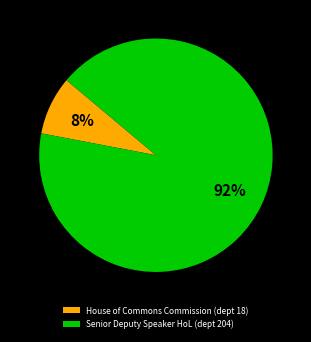

What percentage is the Senior Deputy Speaker HoL (dept 204) slice, to the nearest percent?

92%